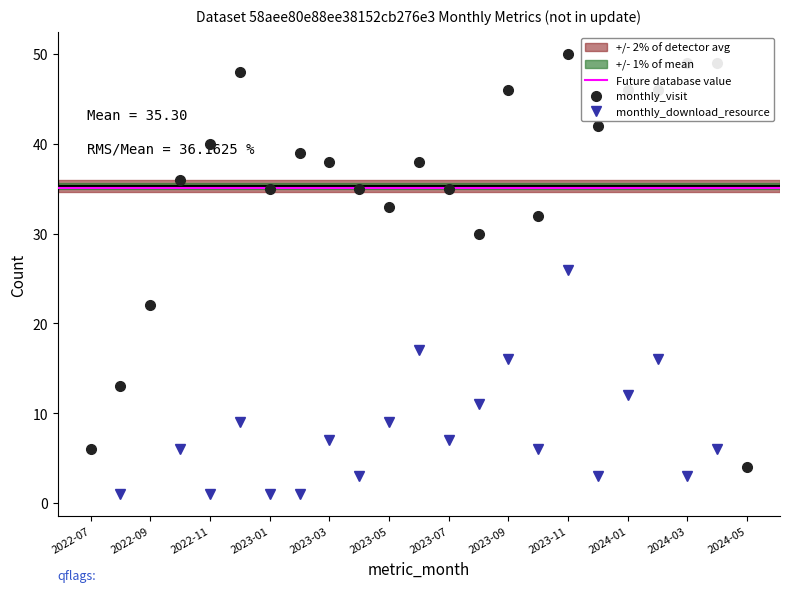

The value at 2022-09 is 14. True or false?

False